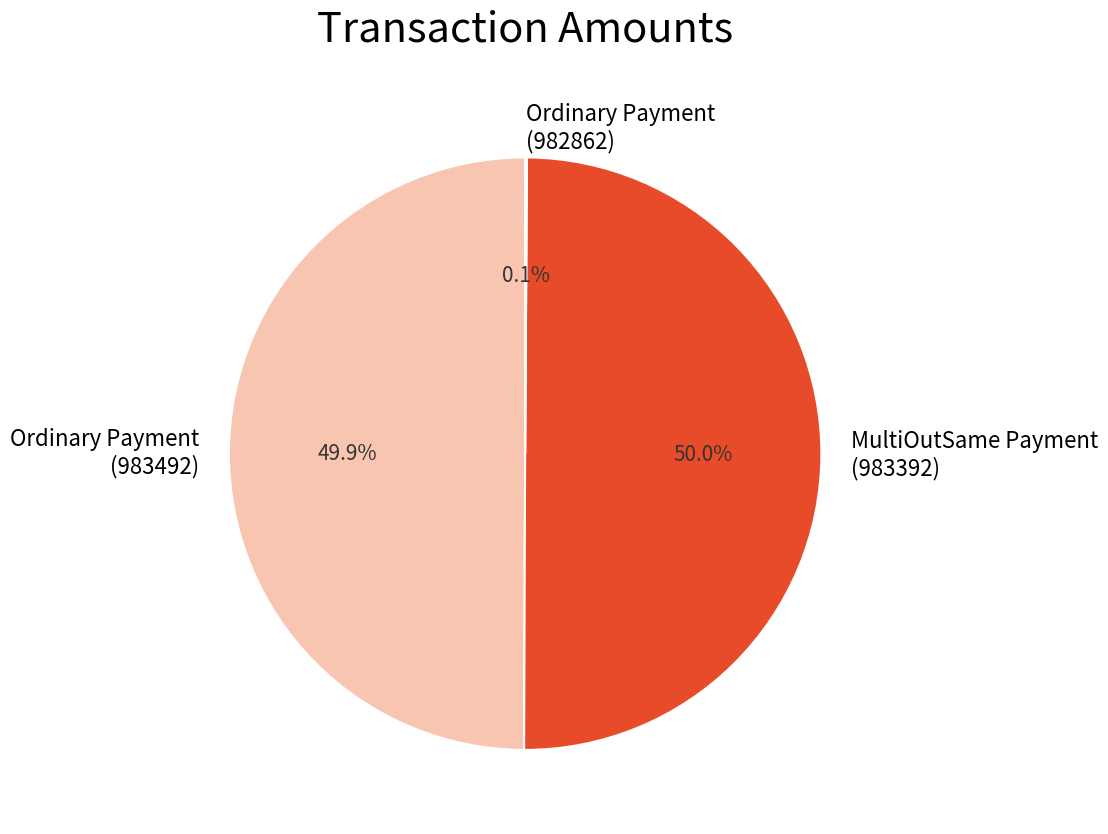

How much of the chart is everything except Ordinary Payment (983492)?

50.1%